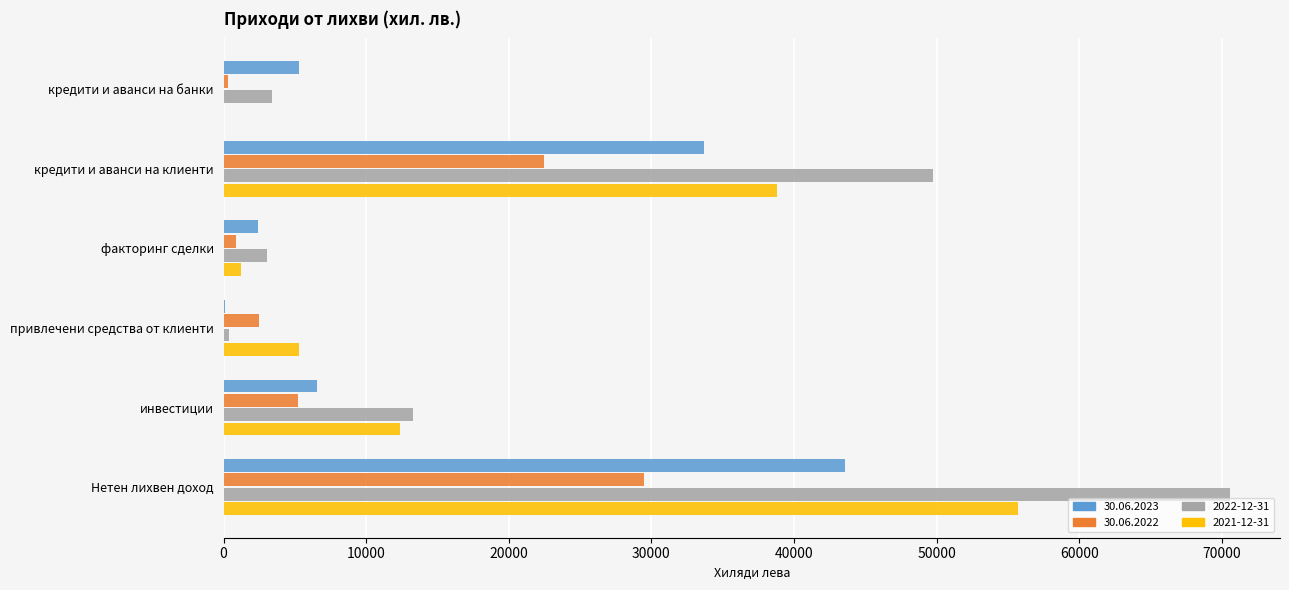

The 2022-12-31 series shows 3039 at факторинг сделки. True or false?

True